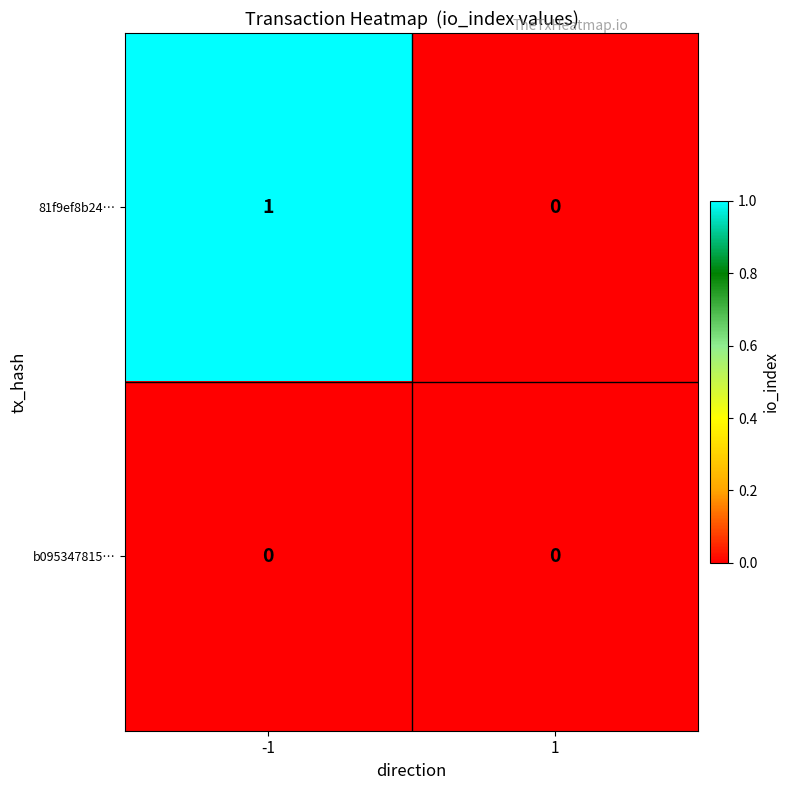

The value of b095347815… at 1 is 0. True or false?

True